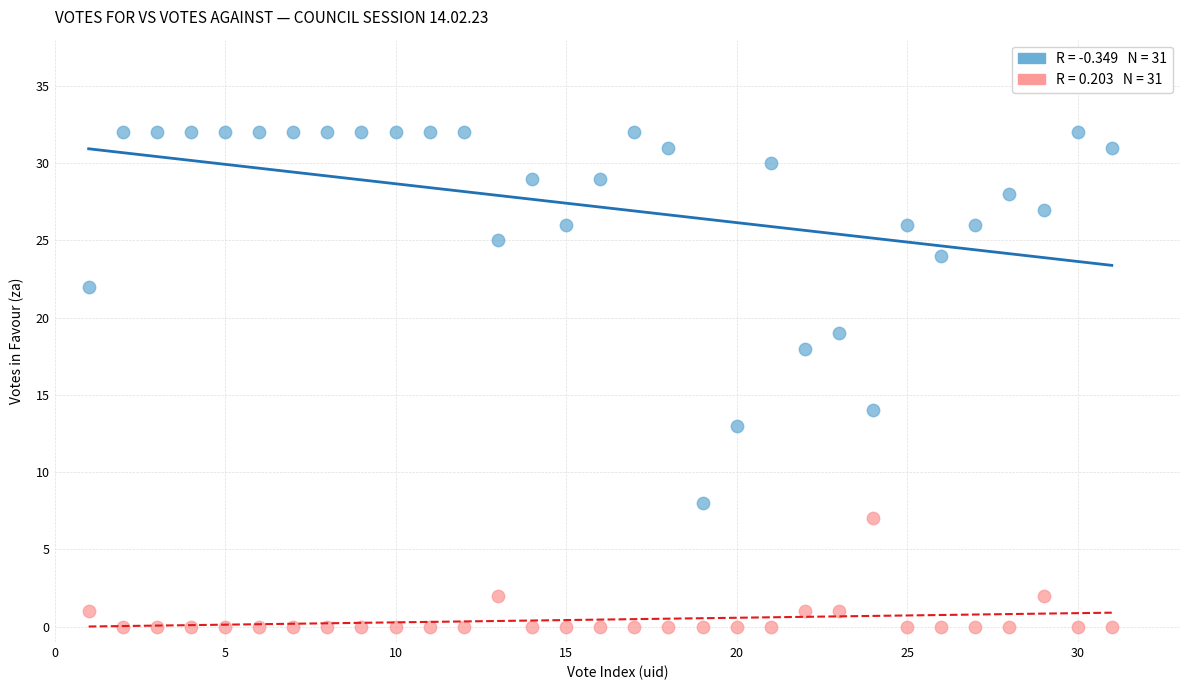

Across all data points, what is the range of X values (max minus min)?

30